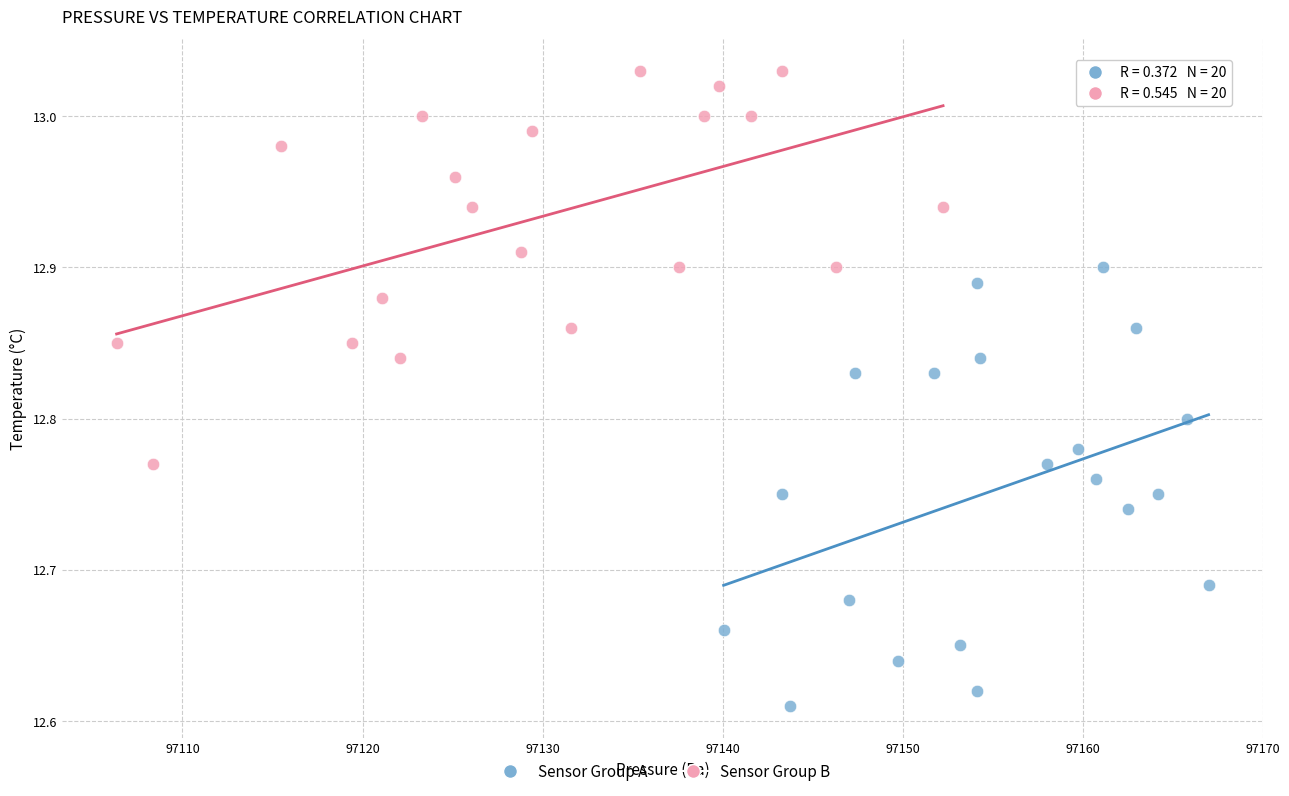

Which series contains the highest Y value?

Sensor Group B